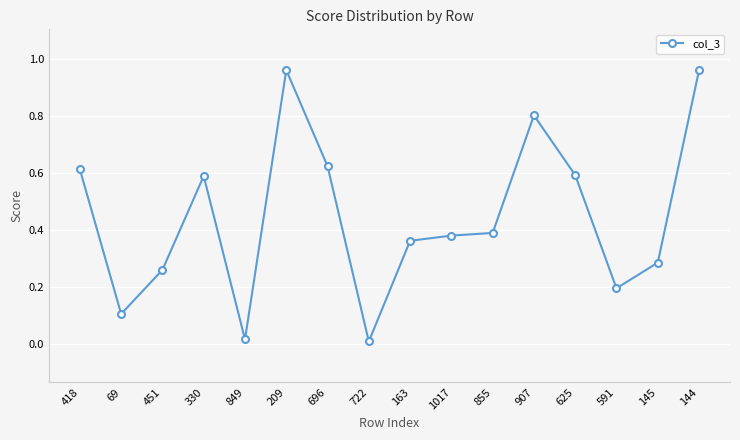

Where is the first local maximum?

330